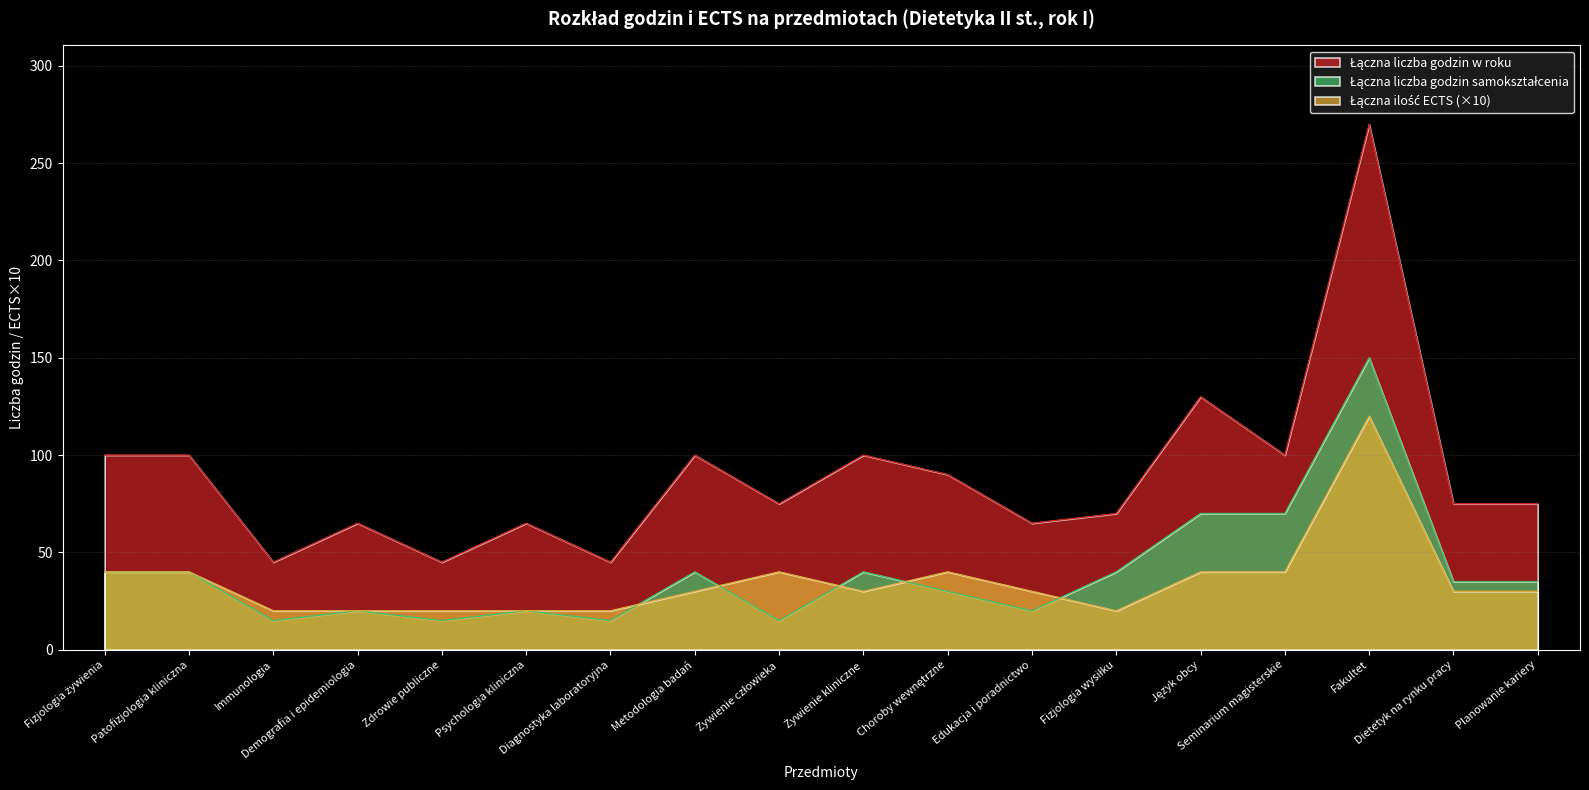

Where is Łączna ilość ECTS nearest to the value 70?

Fizjologia żywienia